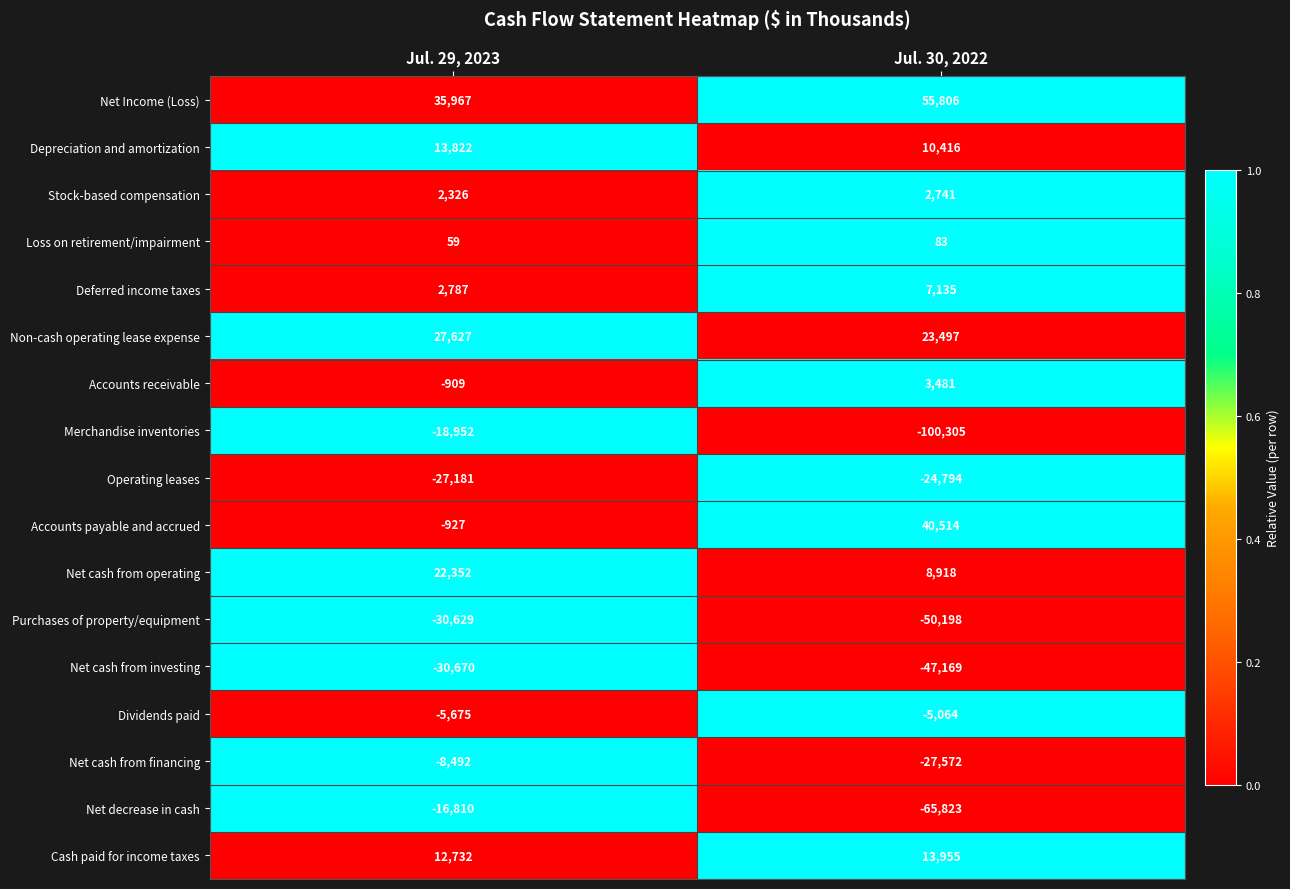

What is the spread (max minus min) of values at Jul. 30, 2022?

156111